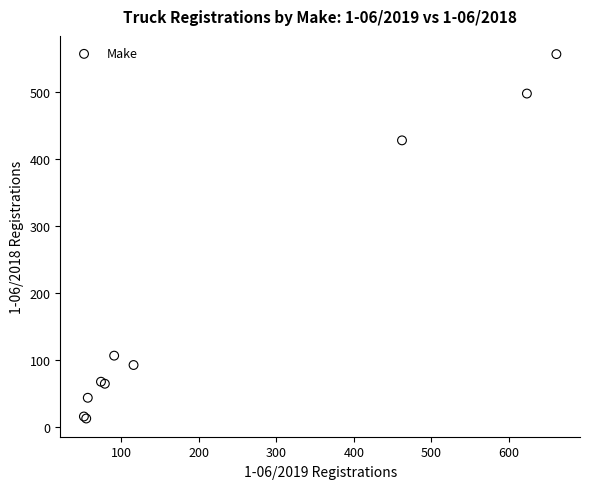

What Y value in the scatter plot is closest to 284?

428